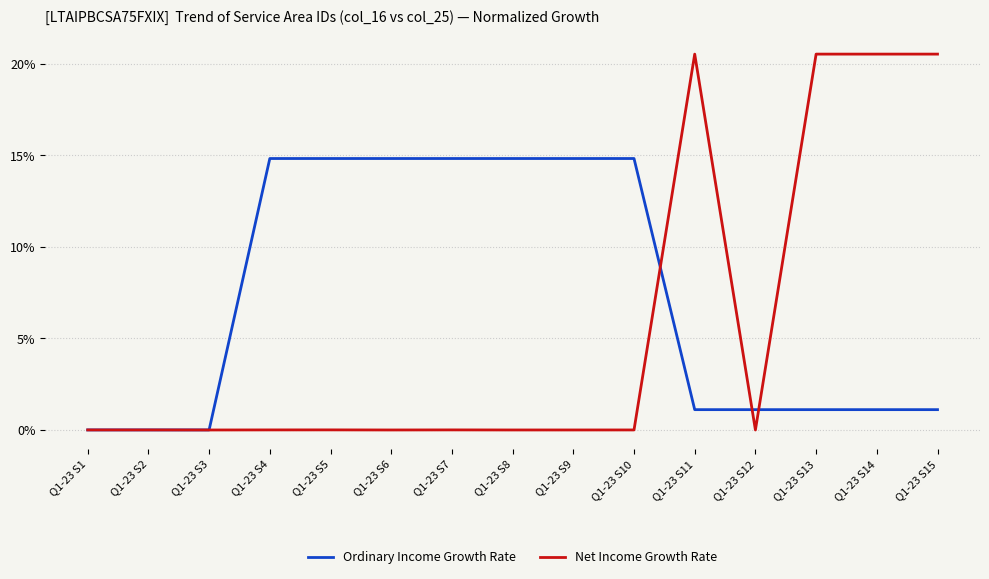

What are all the series names shown in the legend?

Ordinary Income Growth Rate, Net Income Growth Rate